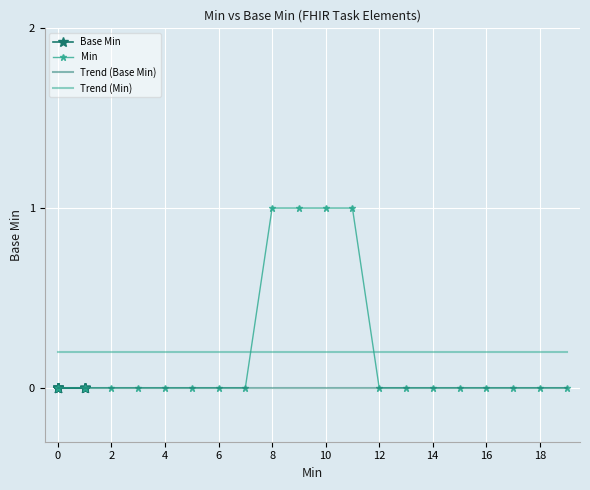

Which series changed the most between 14 and 19?

Base Min